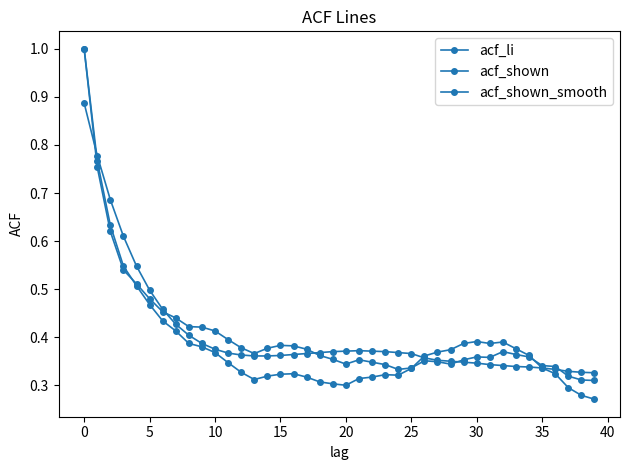

How many categories are shown in the chart?

40